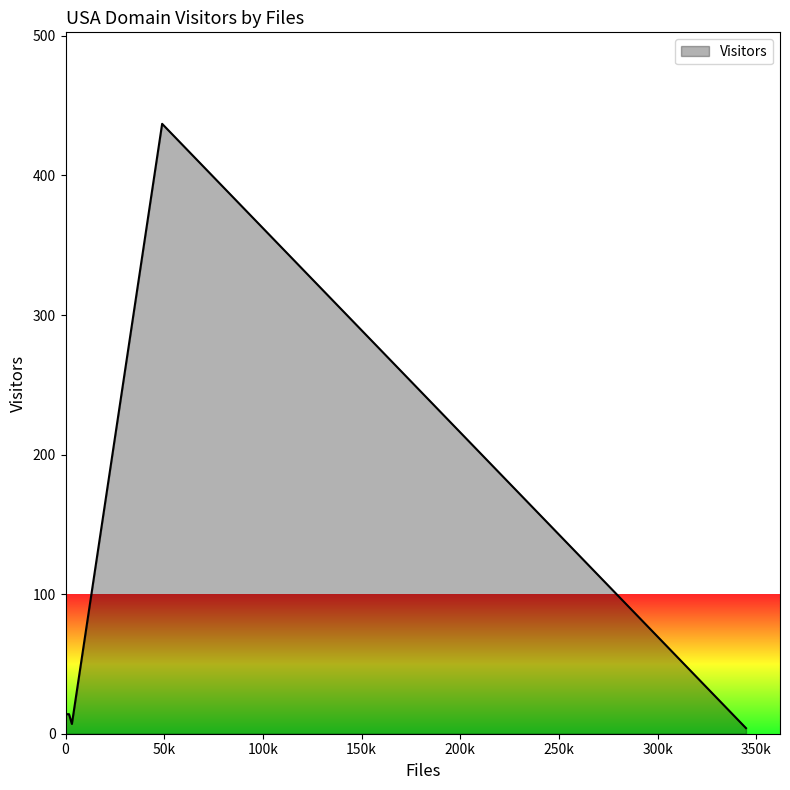

True or false: the data shows 3 at llnl.gov.

False